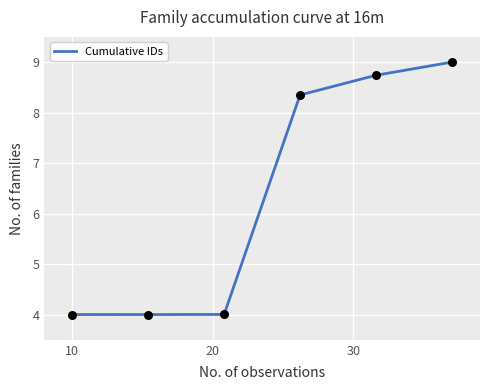

What is the difference between the second highest and second lowest values?

4.7